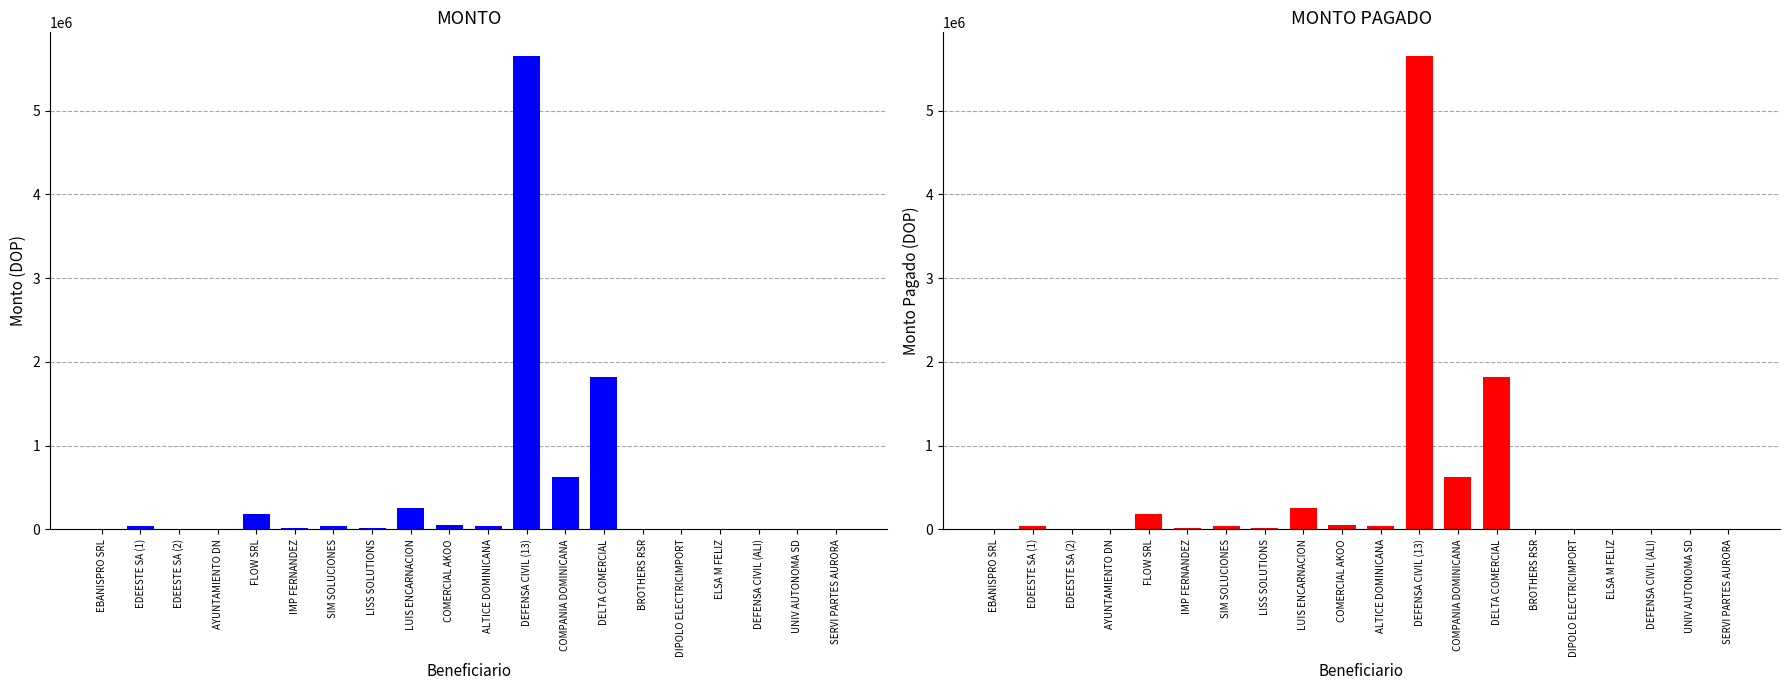

What is the label of the 1st bar from the left?

EBANISPRO SRL